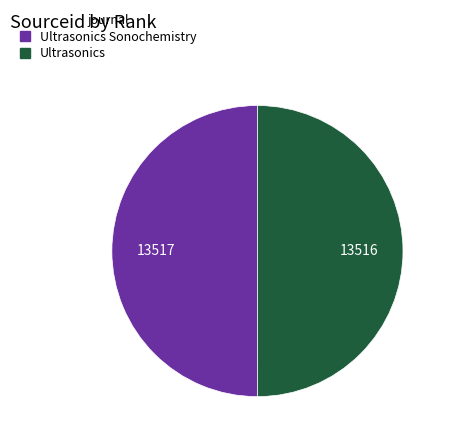

Approximately how many times larger is the value at Ultrasonics compared to Ultrasonics Sonochemistry?

1.0